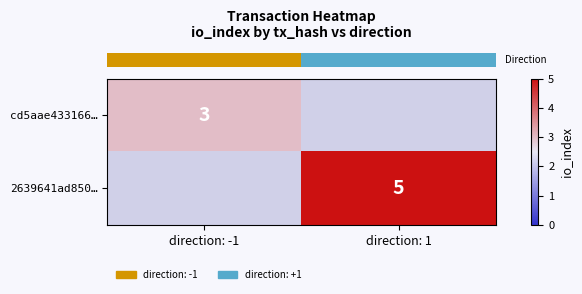

Which has a higher value, direction: 1 or direction: -1?

direction: -1